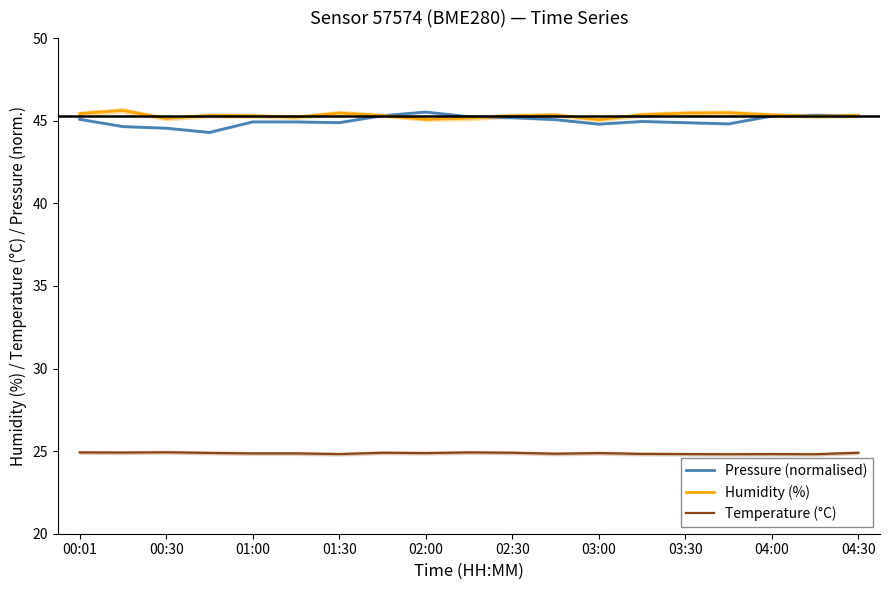

Which series has the widest spread of values?

Pressure (normalised)